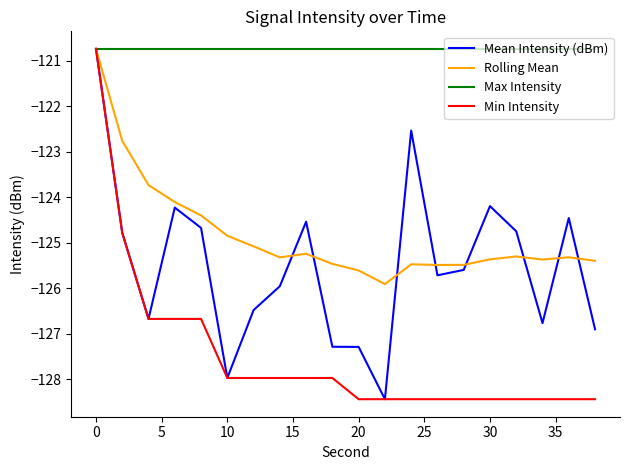

What is the greatest value displayed?

-120.7